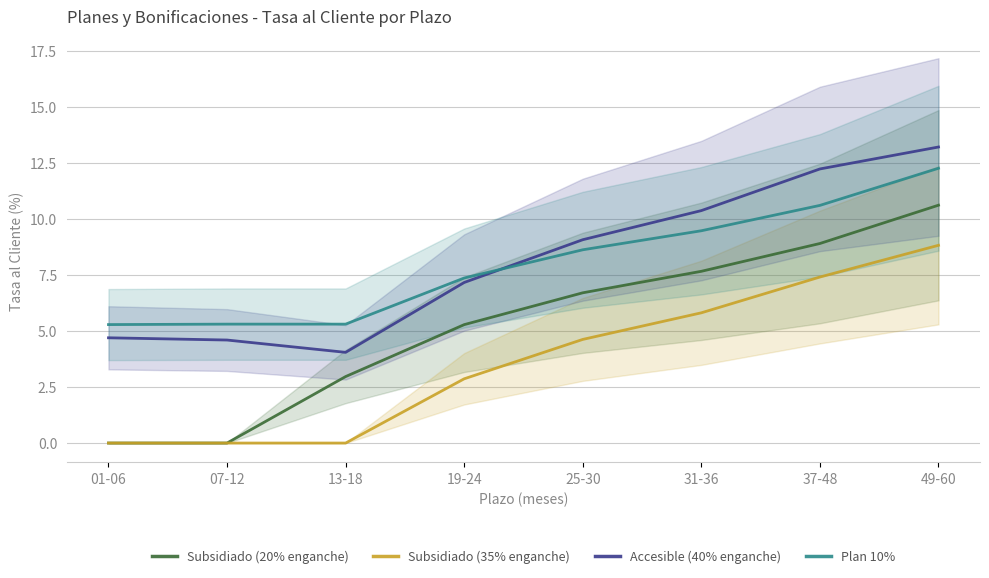

What is the label of the 5th point from the right?

19-24